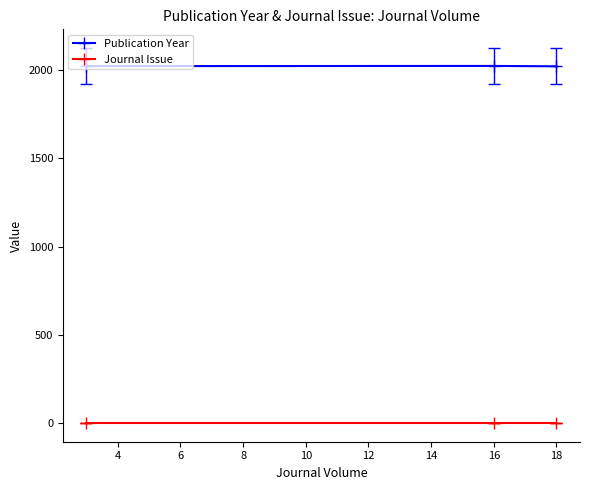

Does the chart have visible grid lines?

No